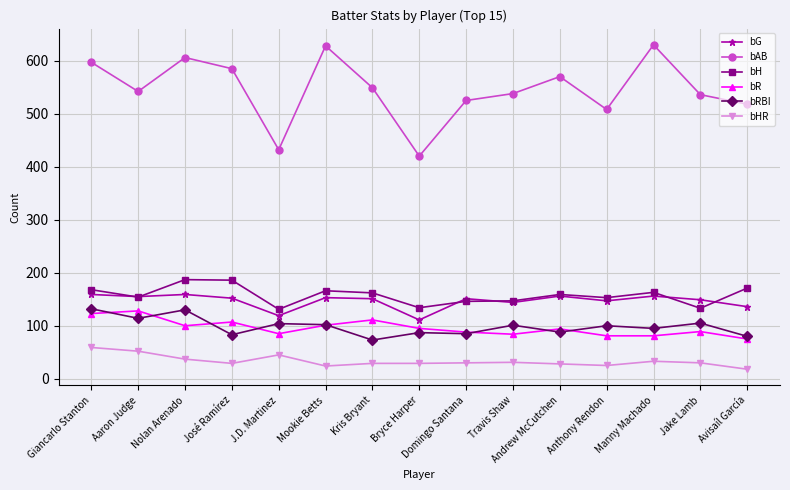

What is the total value across all series at Kris Bryant?

1075